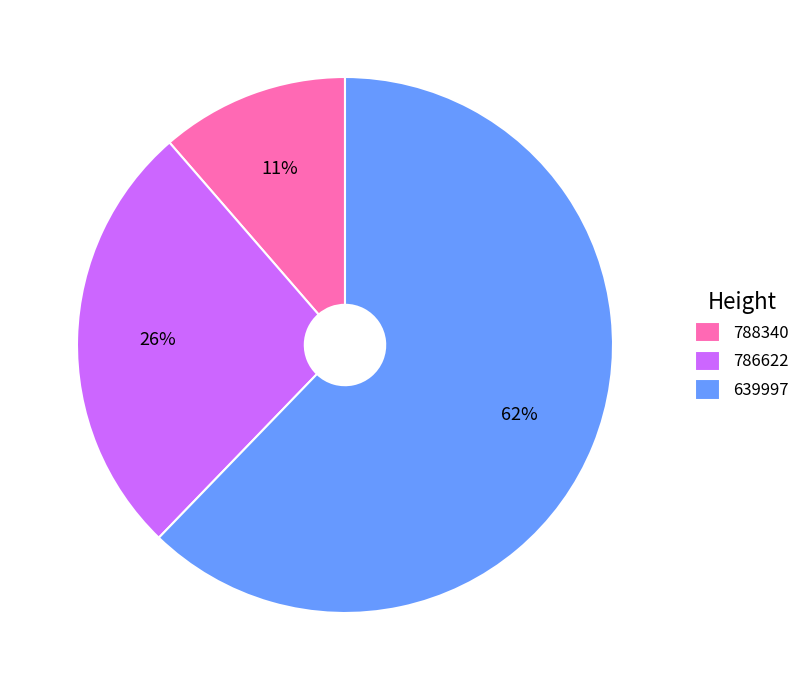

What percentage is the 786622 slice, to the nearest percent?

26%